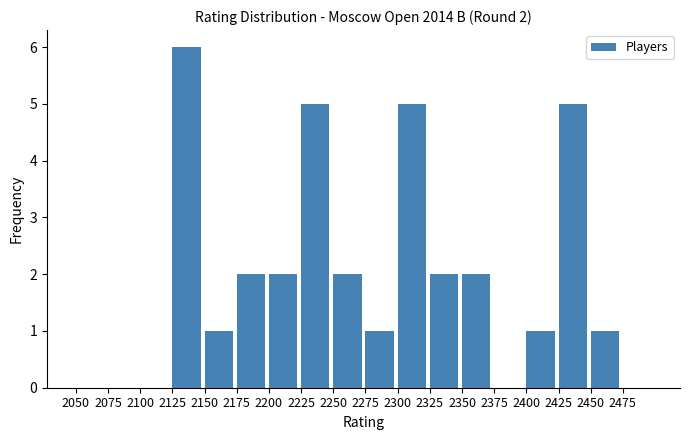

Are the bars grouped side by side (vs. stacked)?

No